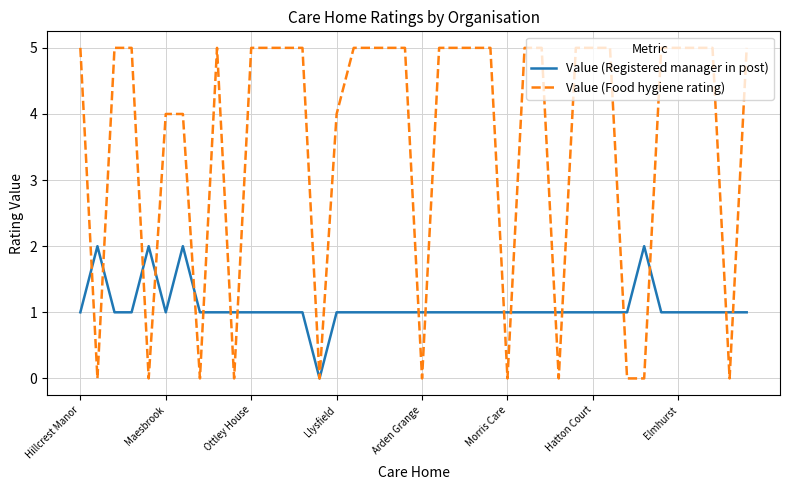

Which series has the largest total across all categories?

Value (Food hygiene rating)